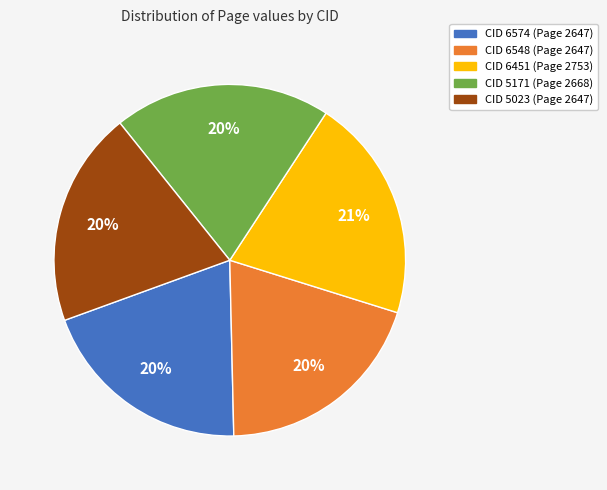

To the nearest percent, what is the average slice percentage?

20%